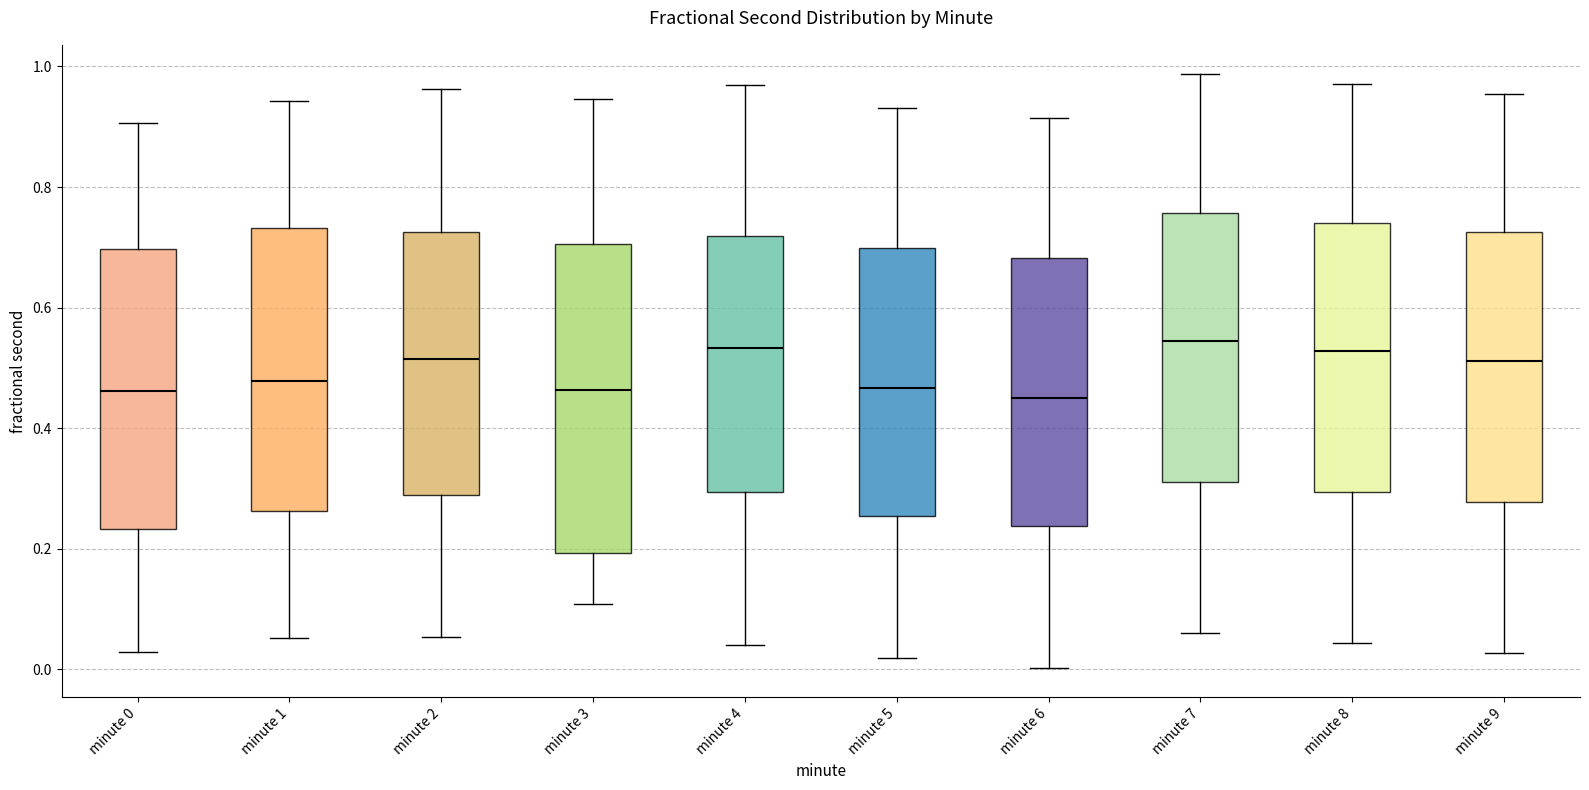

Which box is the tallest, from its lower edge to its upper edge?

minute 3